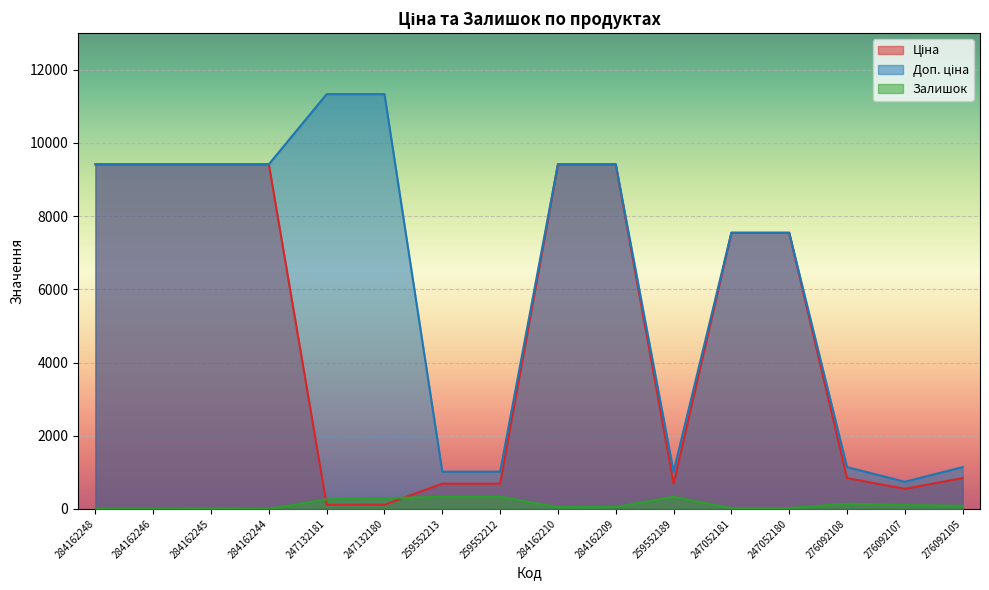

What is the approximate value of Залишок at 276092107?

107.0